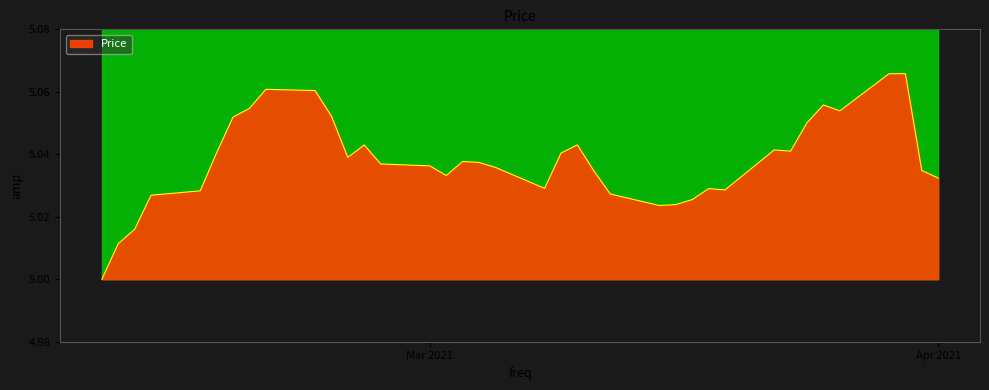

What is the difference between the maximum and minimum values?

0.1